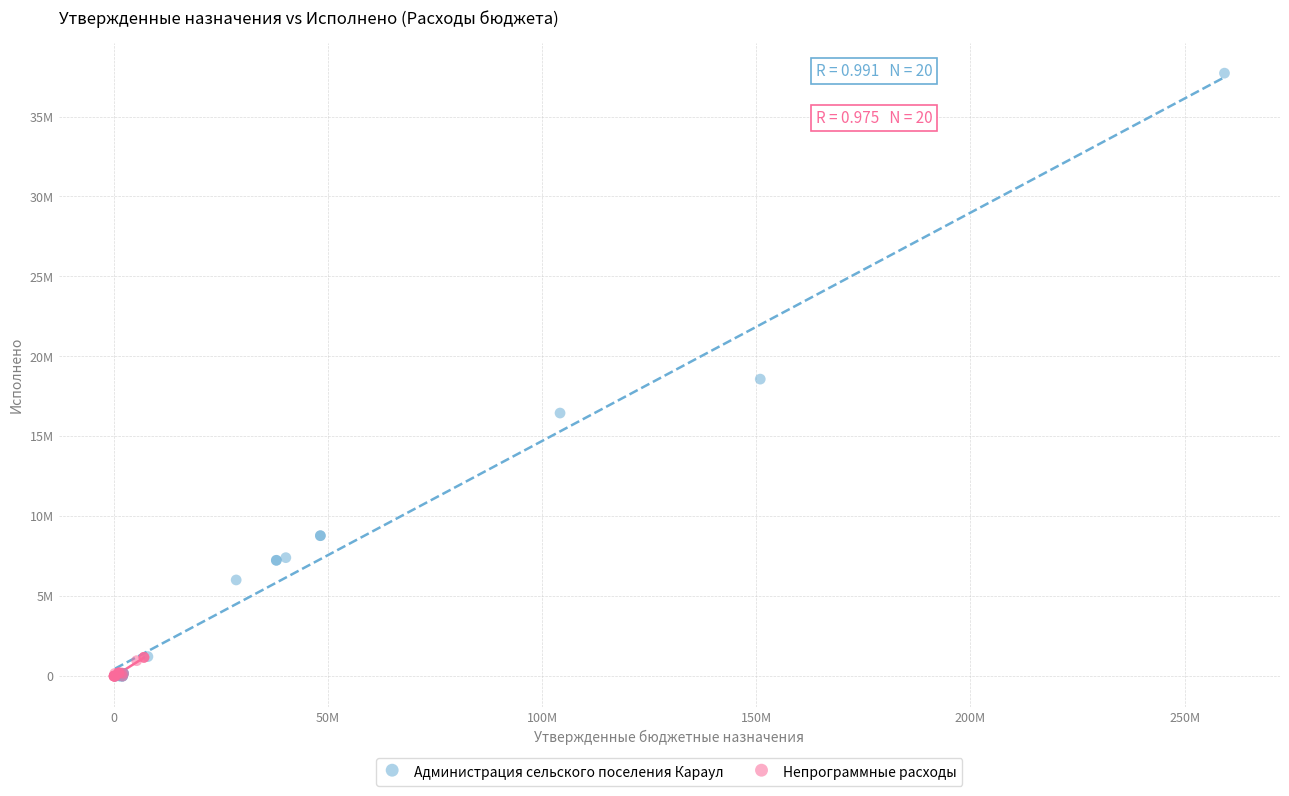

What are all the series names shown in the legend?

Администрация сельского поселения Караул, Непрограммные расходы